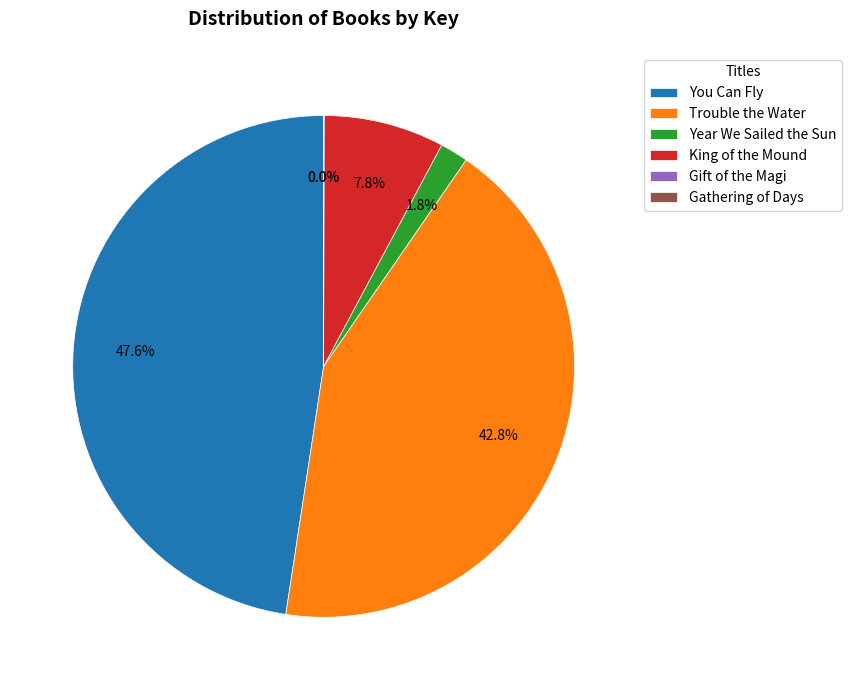

Is there any slice that represents more than half of the pie?

No